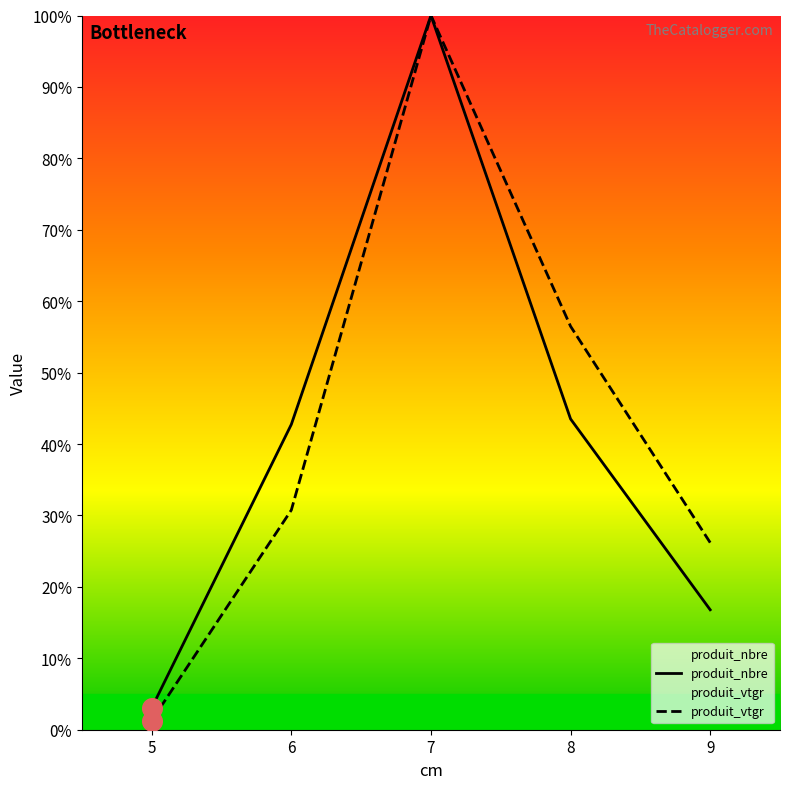

What are all the series names shown in the legend?

produit_nbre, produit_vtgr